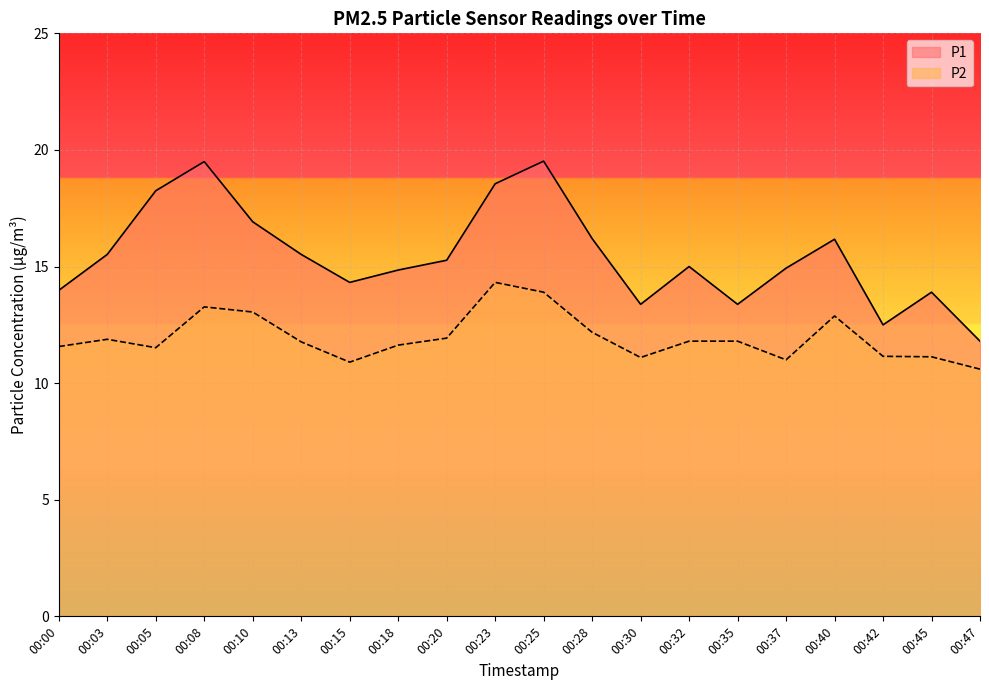

What are all the series names shown in the legend?

P1, P2